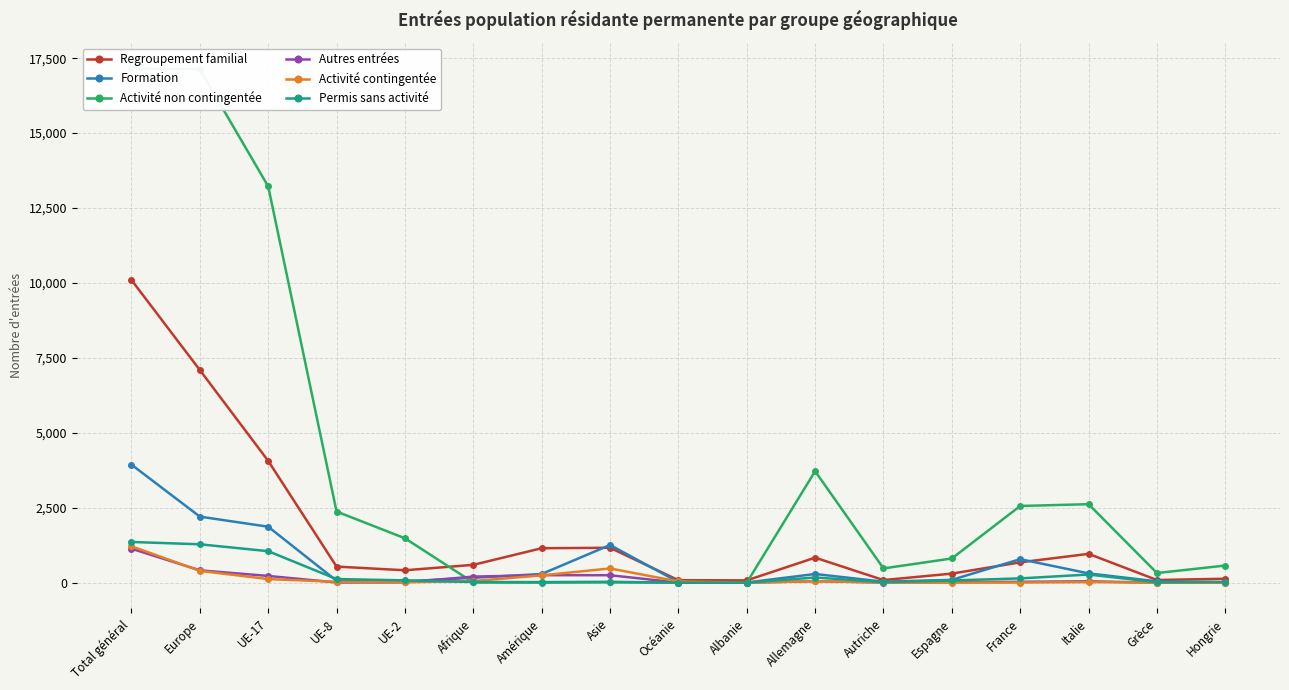

The value of Regroupement familial at Océanie is 122. True or false?

False